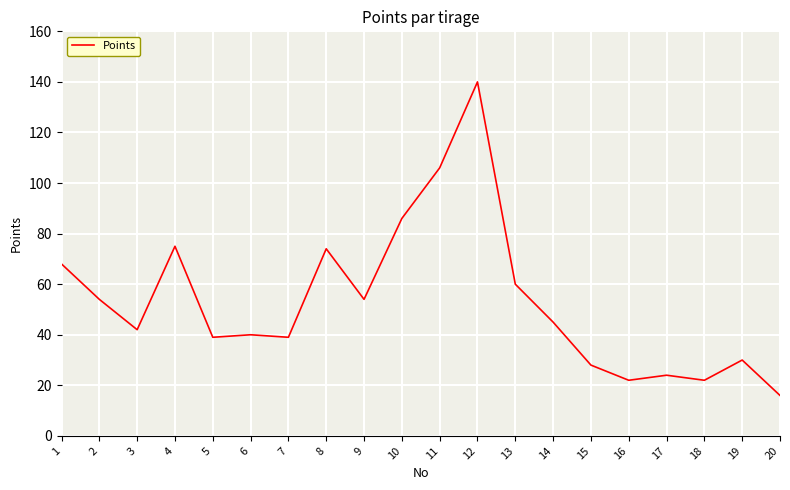

Read the value at 12.

140